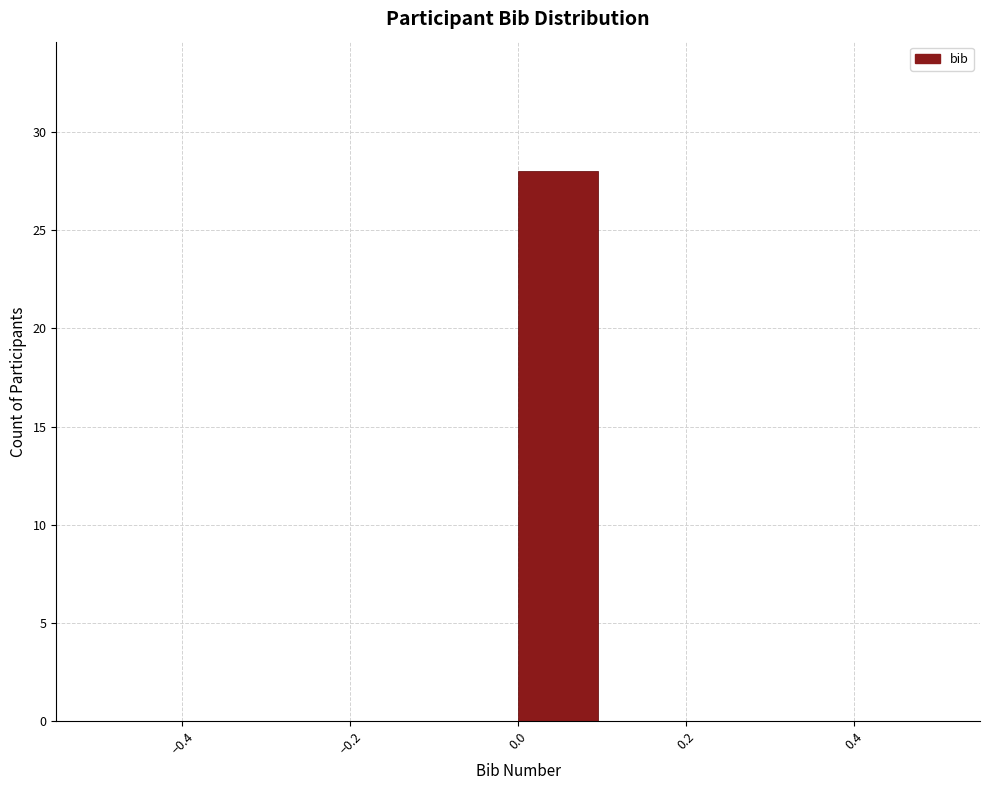

What is the height of the bar covering 0.0 to 0.1 on the x-axis? The values are not printed on the chart, so give them approximately, as read against the axis.

28